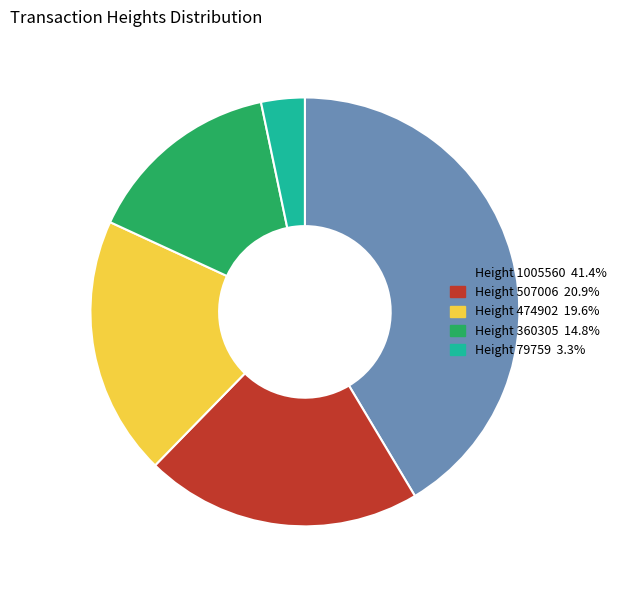

Approximately how many times larger is the value at Height 474902 19.6% compared to Height 360305 14.8%?

1.3